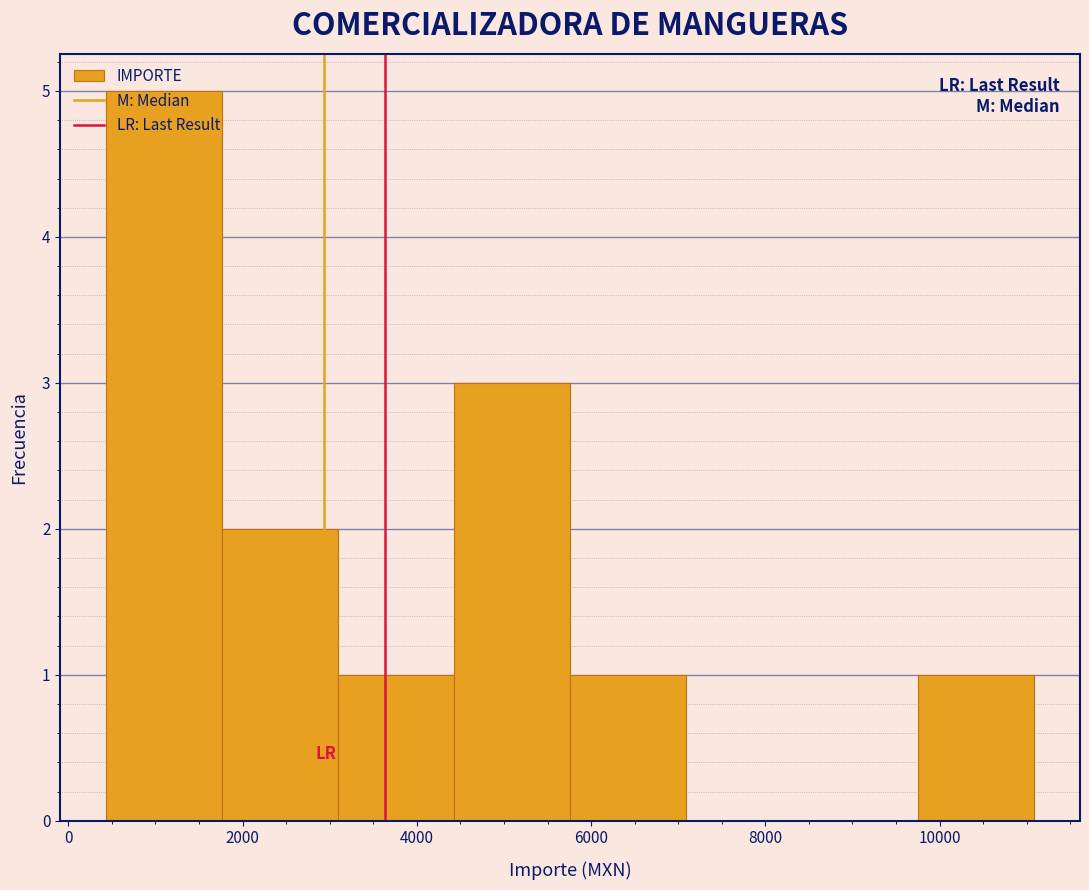

Reading left to right, transcribe this chart: for each bar, give the range it covers on the x-axis and its height. Neither the bar edges nor the heights are printed on the chart, so give them approximately, as read against the axes.

400 to 1800: 5
1800 to 3000: 2
3000 to 4400: 1
4400 to 5800: 3
5800 to 7000: 1
7000 to 8400: 0
8400 to 9800: 0
9800 to 11000: 1